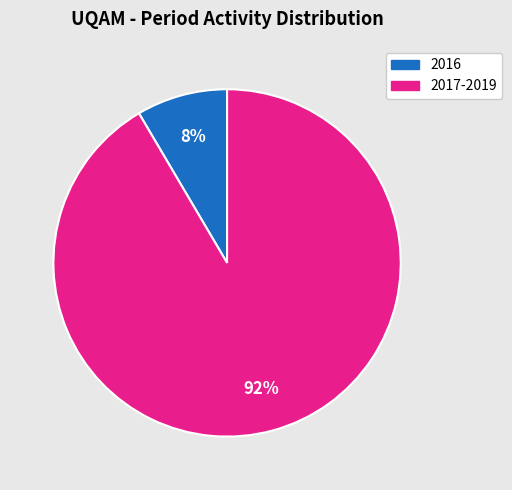

To the nearest percent, what is the average slice percentage?

50%